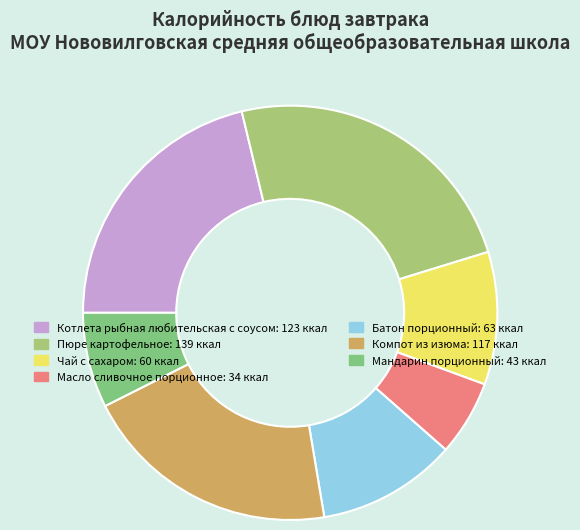

How many slices are in this pie chart?

7